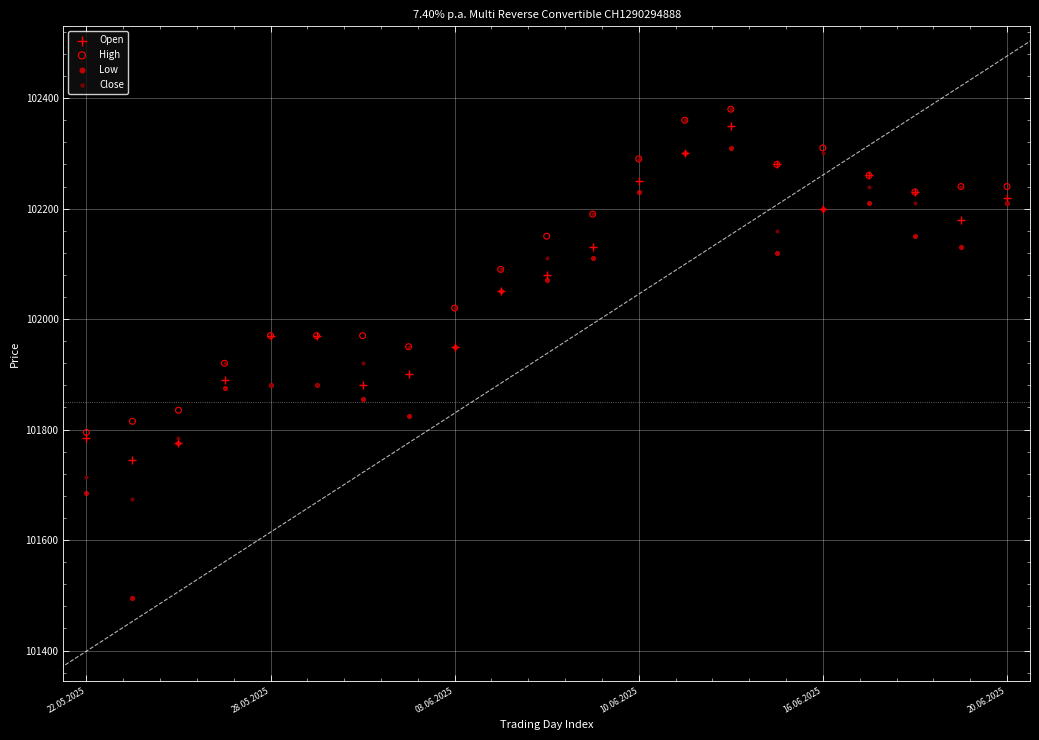

Which series reaches the minimum Y coordinate?

Low